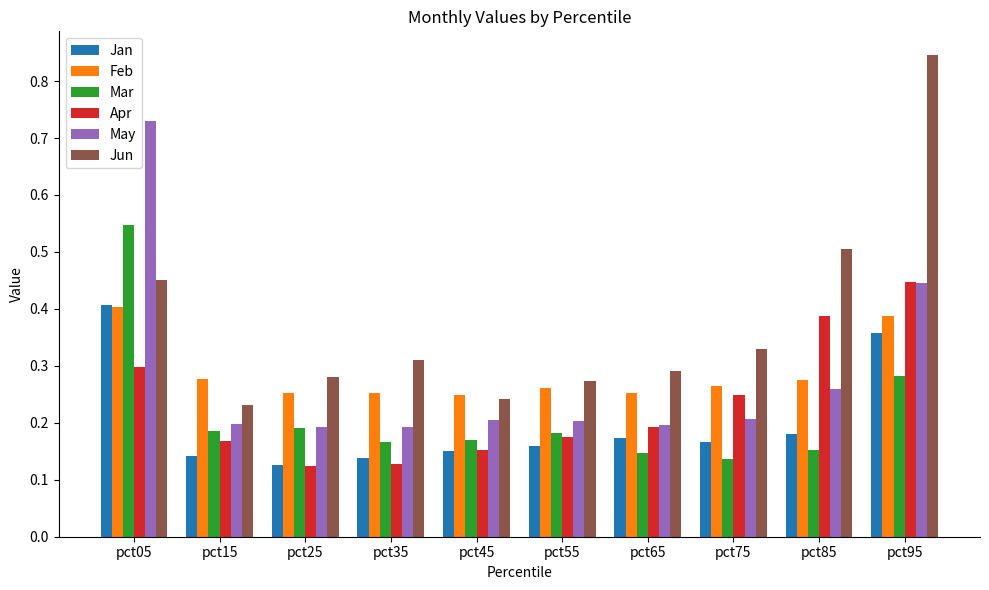

What is the total value across all series at pct85?

1.8